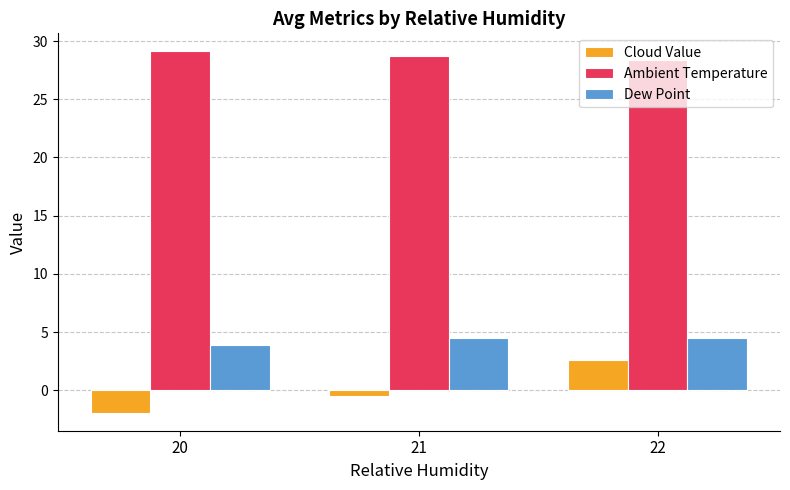

Where does the Dew Point series first go above 4?

21